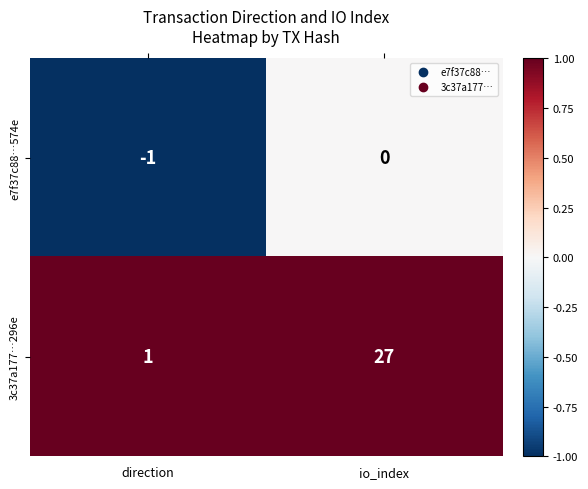

What is the average value of the 3c37a177…296e series?

14